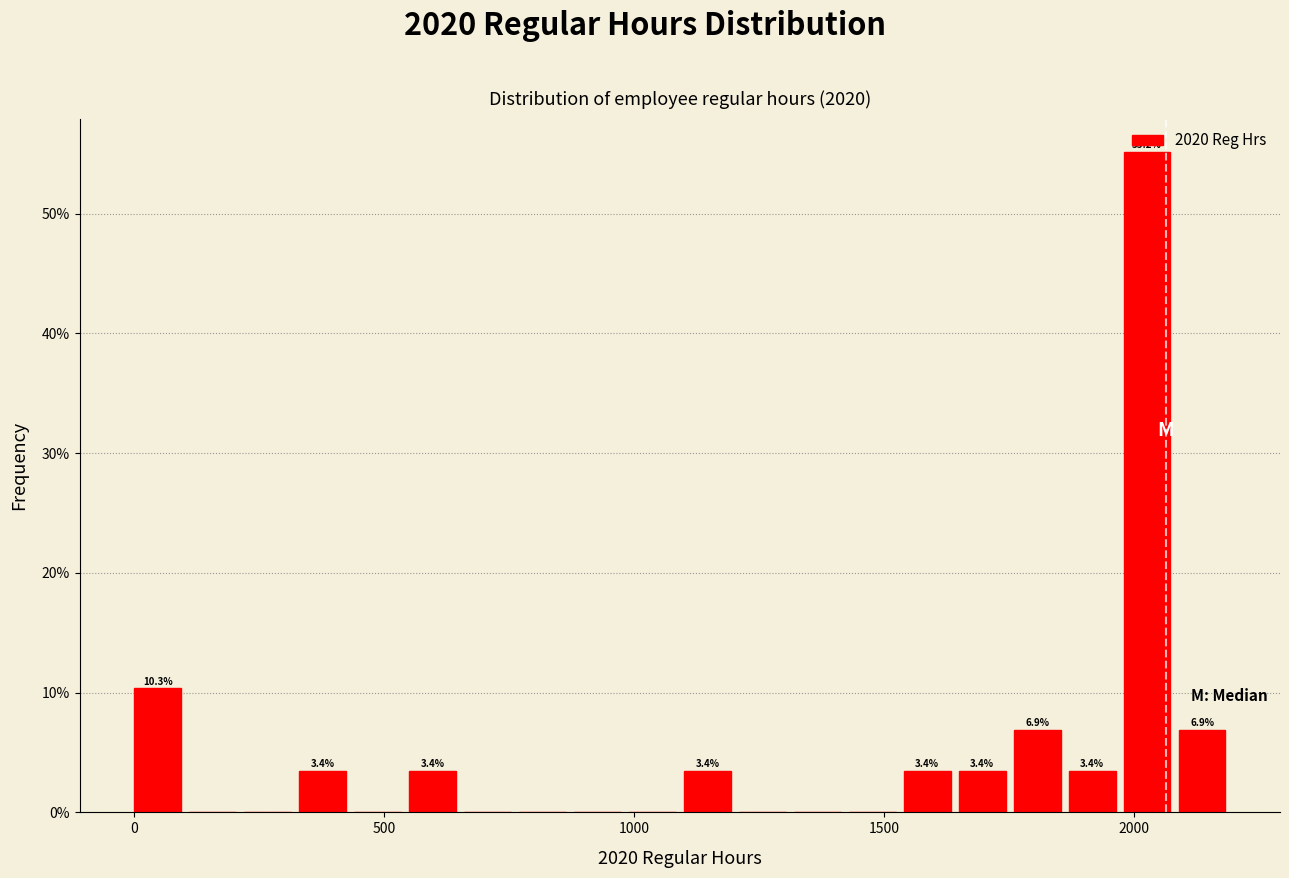

Read against the x-axis, roughly where is the centre of the tallest bar?

2050